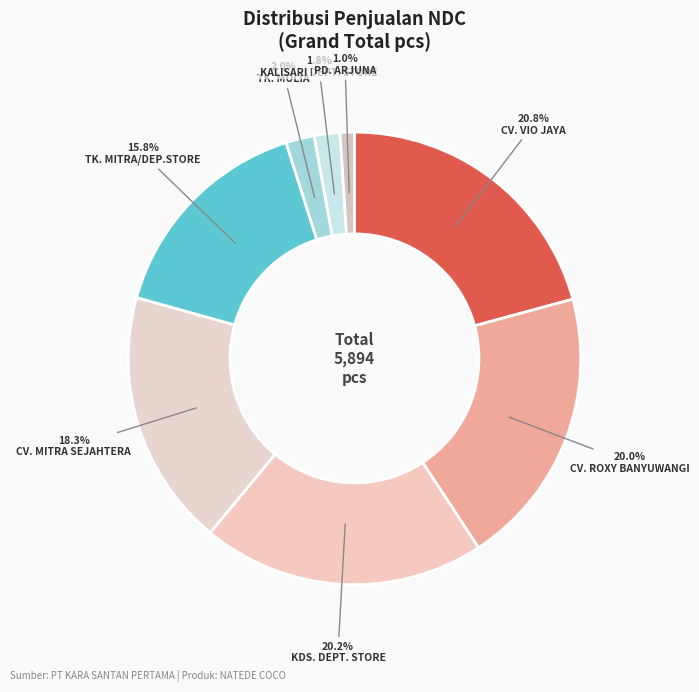

What percentage is NOT represented by TK. MITRA/DEP.STORE?

84.2%